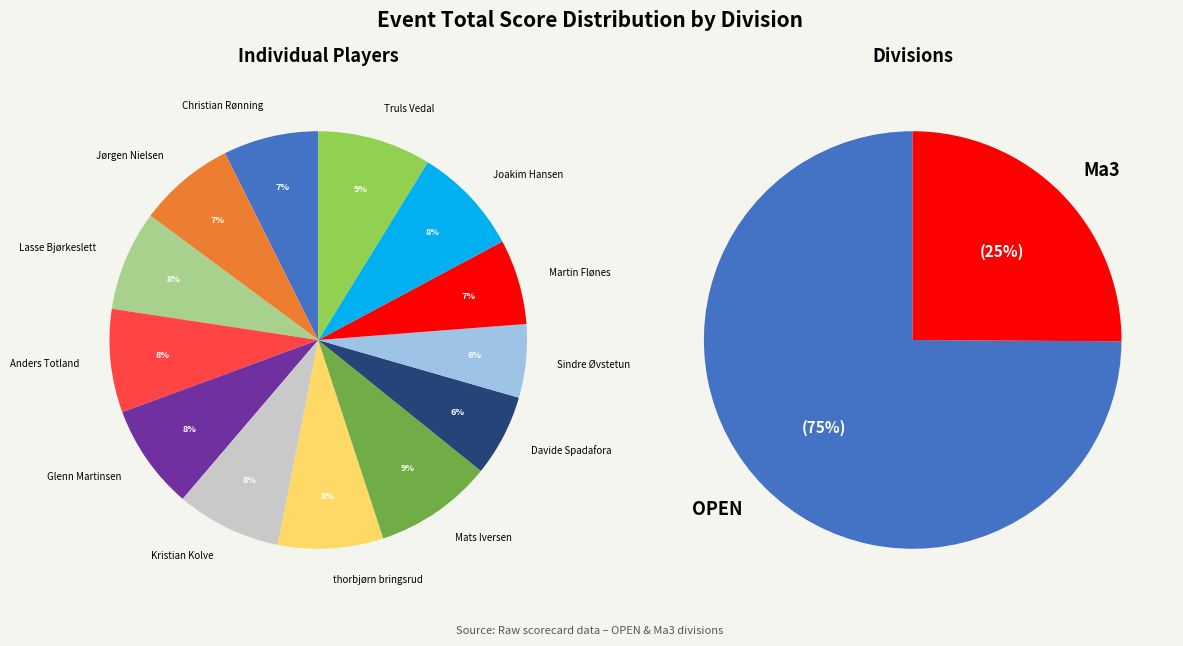

Combined, what portion of the pie is Anders Totland and Glenn Martinsen?

16.1%